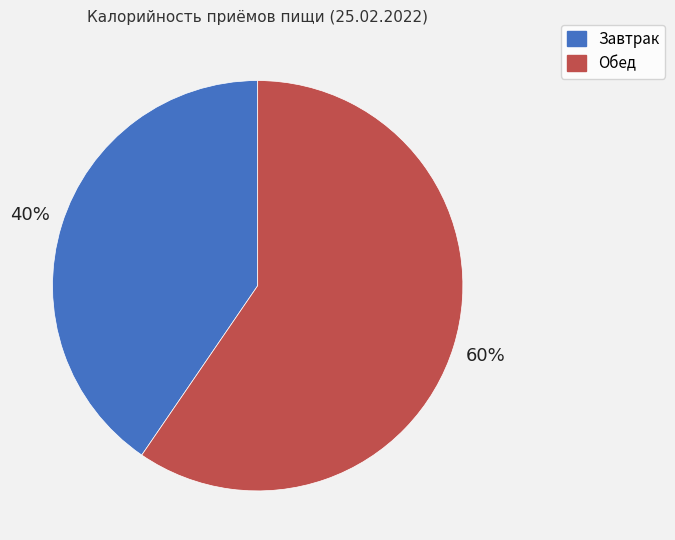

Rank the categories by value from lowest to highest.

Завтрак, Обед